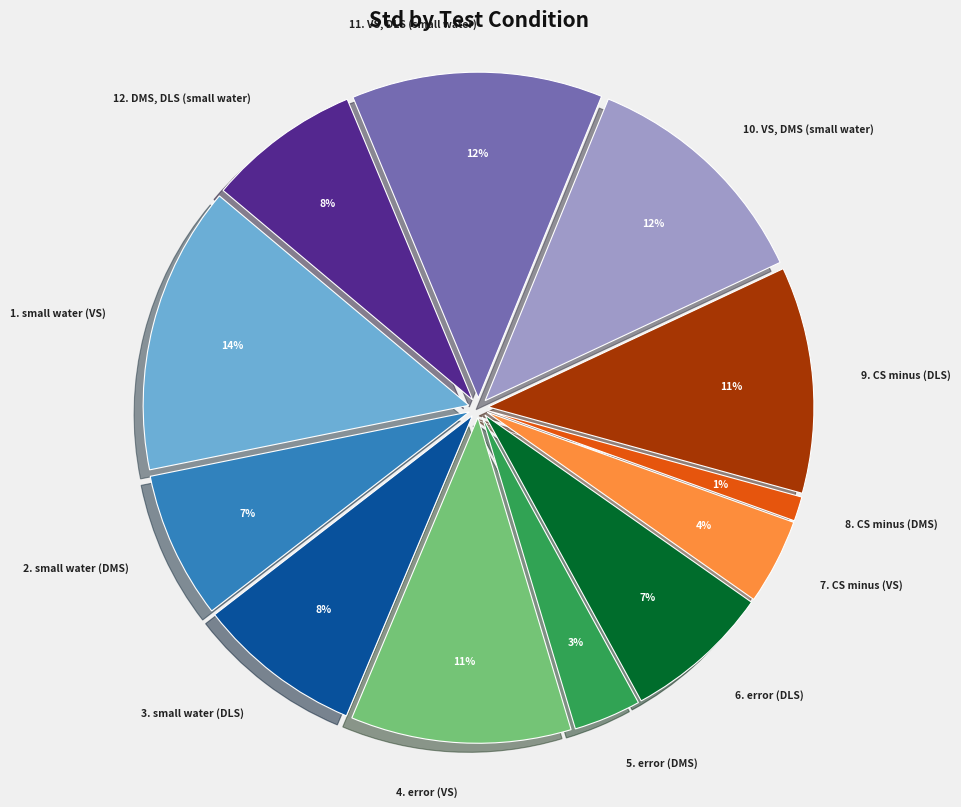

Is it true that 12. DMS, DLS (small water) is 8% of the pie?

True